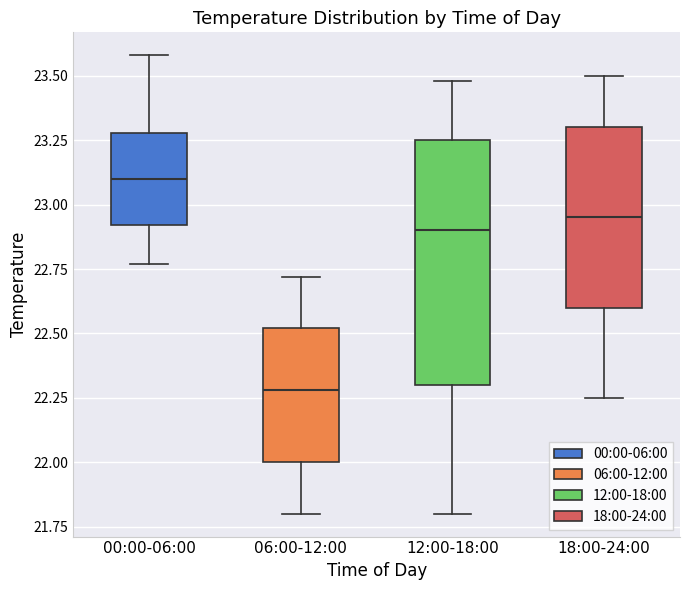

Reading left to right, read every box against the y-axis: the position of its median line, the range the box covers, and the ends of its whiskers. The values are not printed on the chart, so give them approximately, as read against the axis.

00:00-06:00: median 23.10, box 22.90 to 23.30, whiskers 22.75 to 23.60
06:00-12:00: median 22.30, box 22.00 to 22.50, whiskers 21.80 to 22.70
12:00-18:00: median 22.90, box 22.30 to 23.25, whiskers 21.80 to 23.50
18:00-24:00: median 22.95, box 22.60 to 23.30, whiskers 22.25 to 23.50